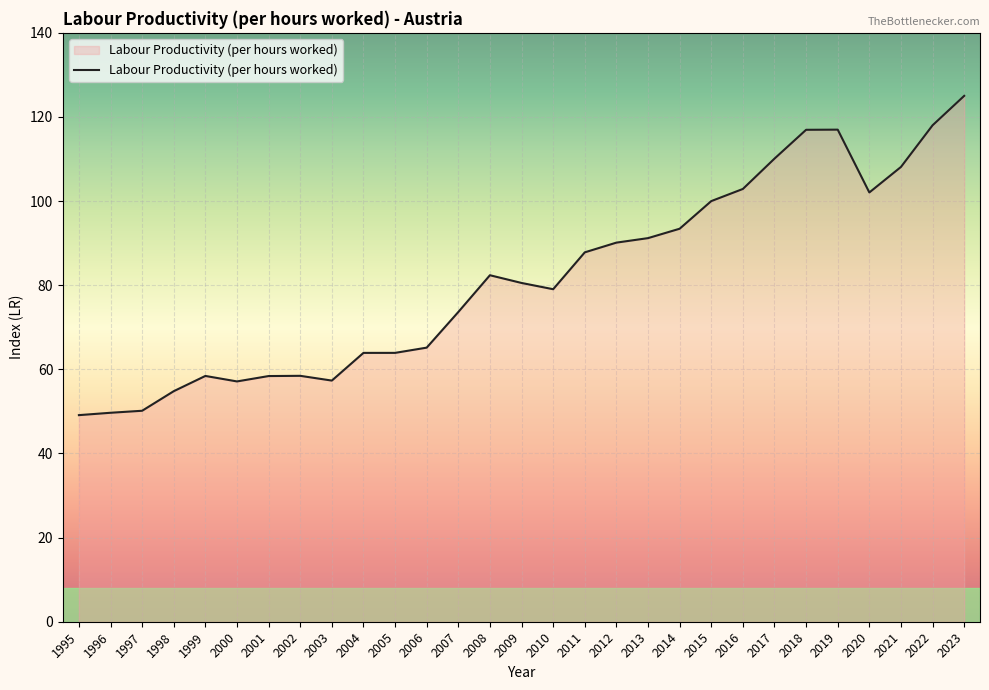

Approximately how many times larger is the value at 2021 compared to 2004?

1.7